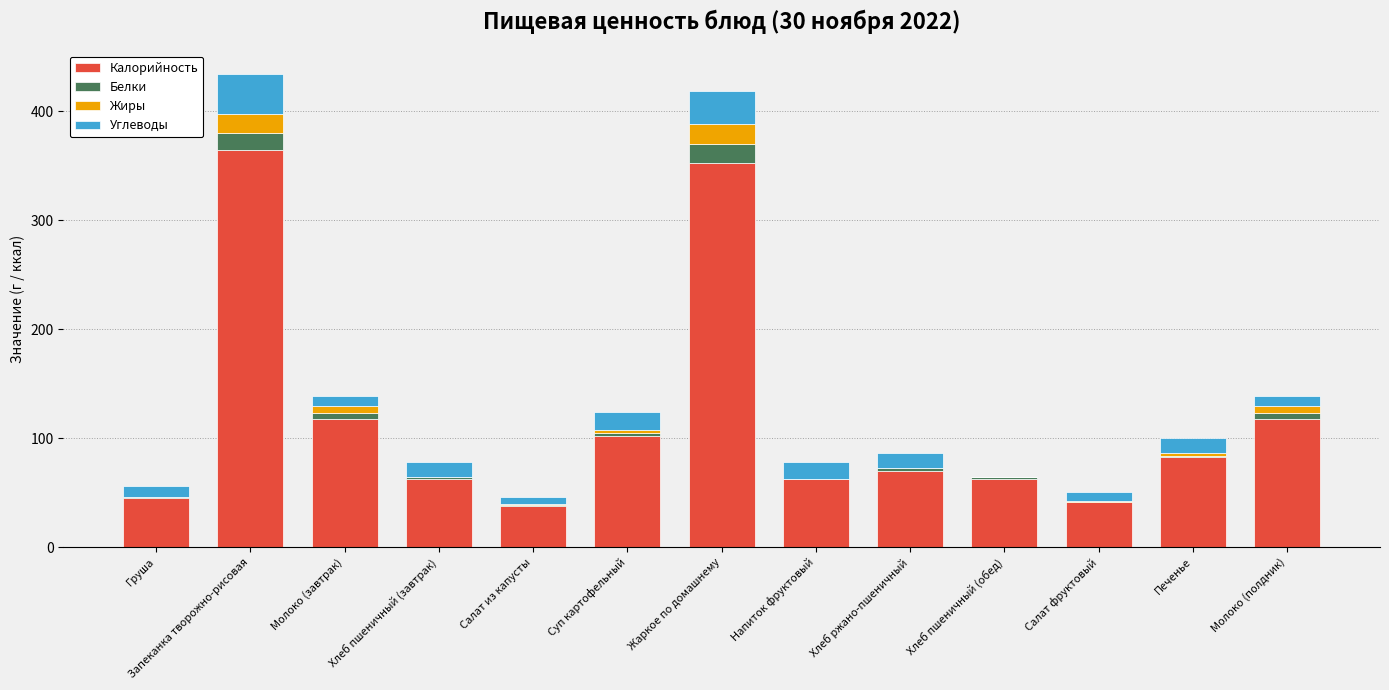

What is the highest value of the Калорийность series?

365.1